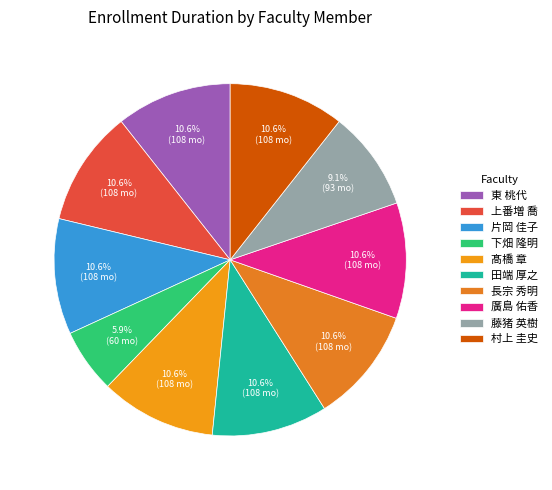

How many segments does this pie chart have?

10